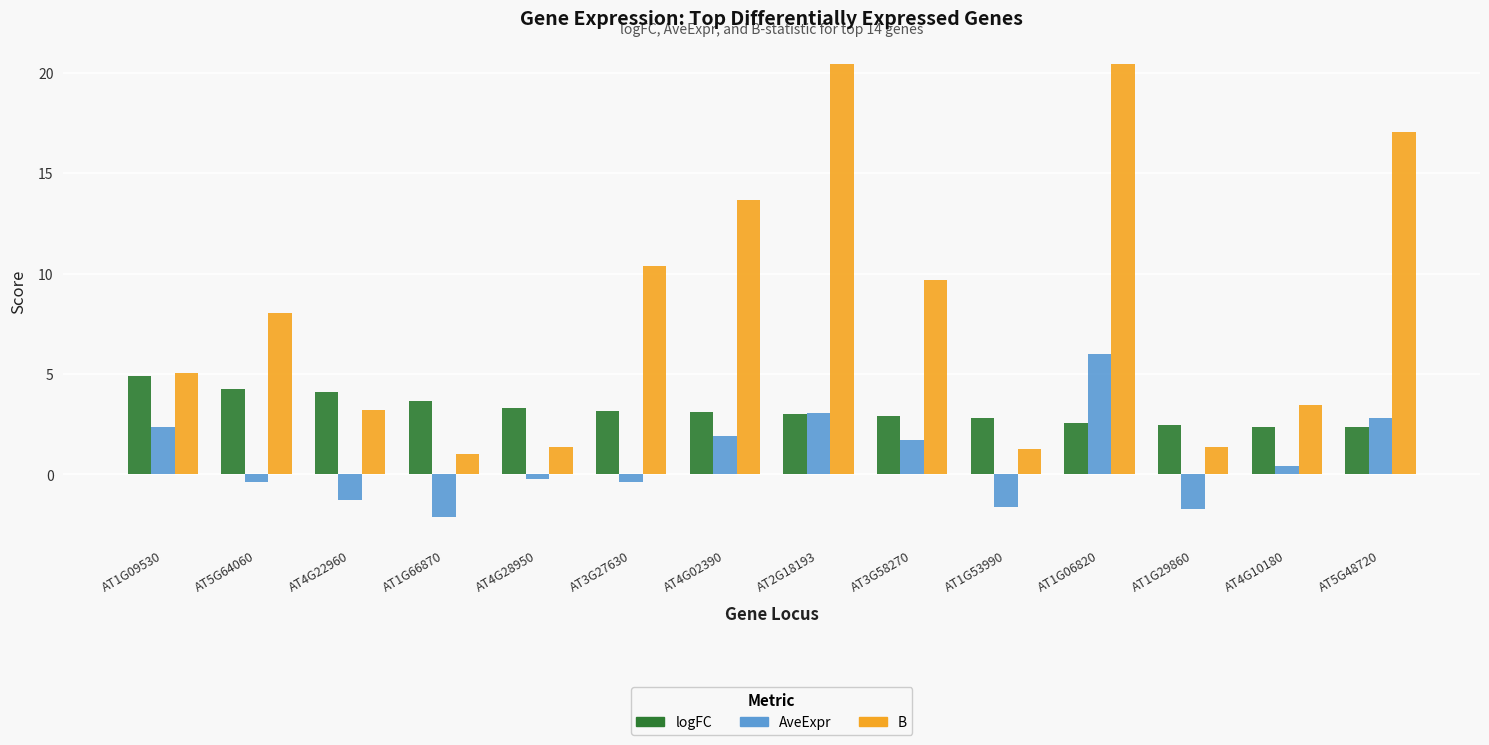

What is the spread (max minus min) of values at AT1G09530?

2.7